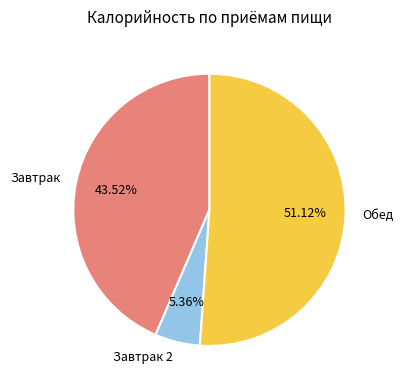

Is there any slice that represents more than half of the pie?

Yes